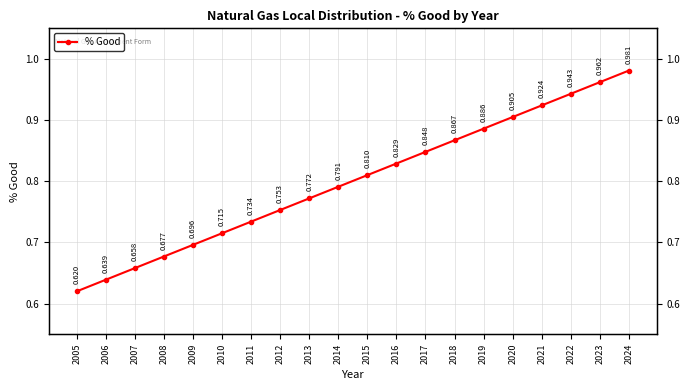

What is the approximate value at 2022?

0.9